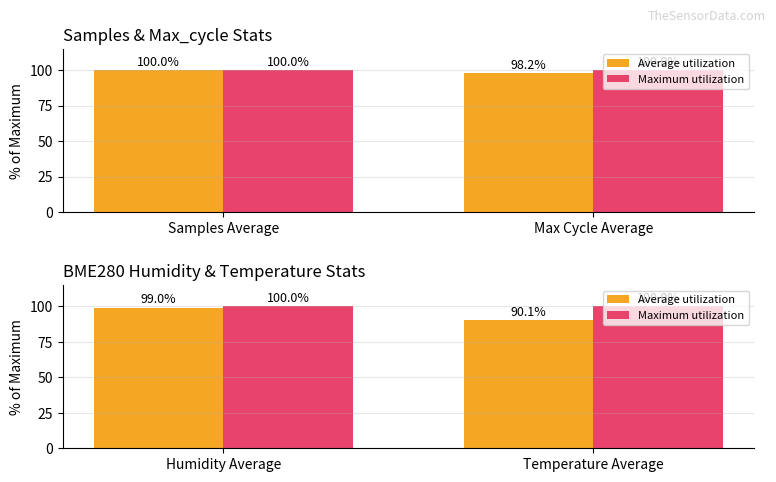

The value of Average utilization at Humidity Average is 32.4. True or false?

False